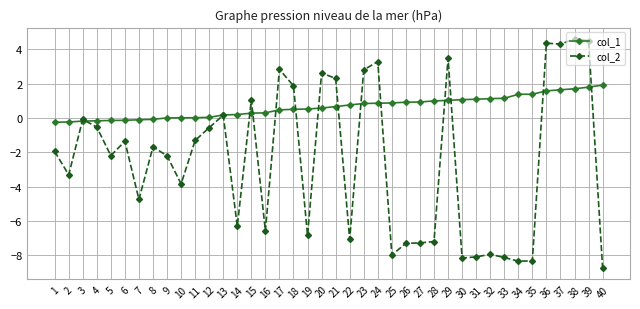

The col_2 series shows -10.5 at 32. True or false?

False